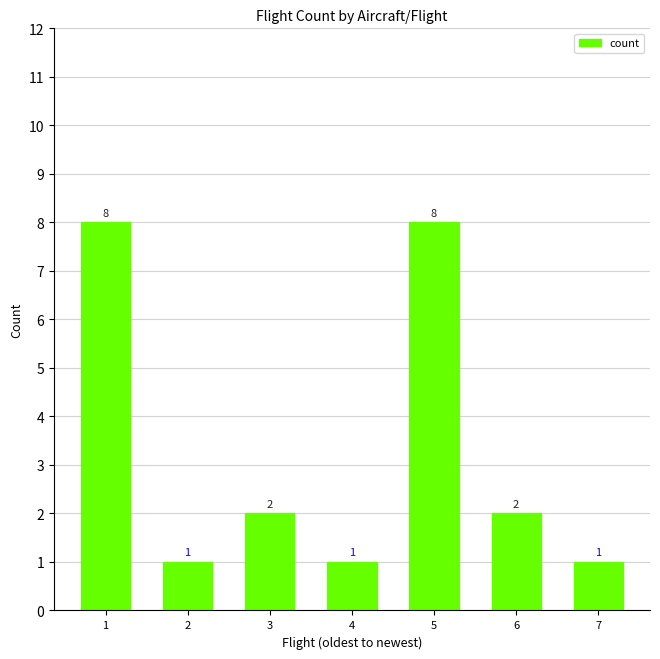

Between 6 and 2, which is larger?

6